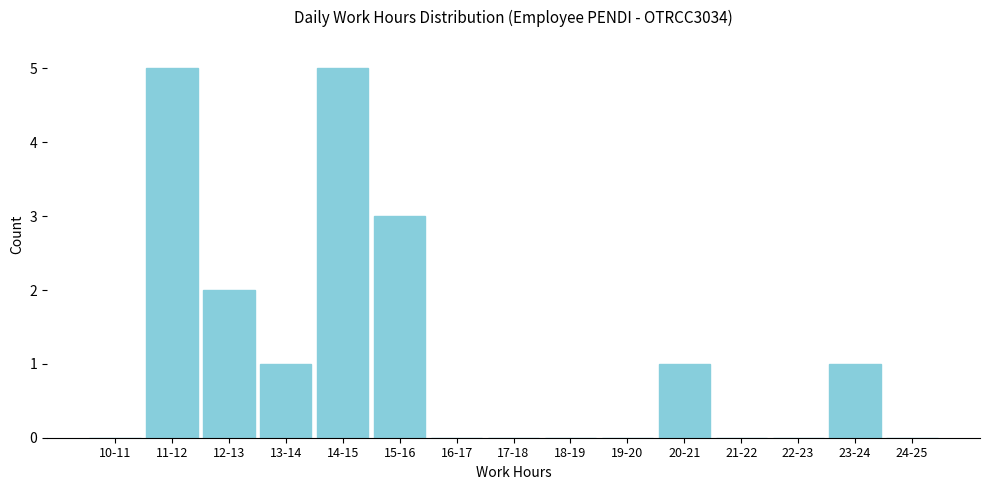

Reading right to left, list all the values displayed in this chart.

24-25=0	23-24=1	22-23=0	21-22=0	20-21=1	19-20=0	18-19=0	17-18=0	16-17=0	15-16=3	14-15=5	13-14=1	12-13=2	11-12=5	10-11=0